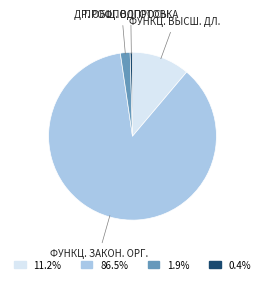

Is there a majority slice in this chart?

Yes